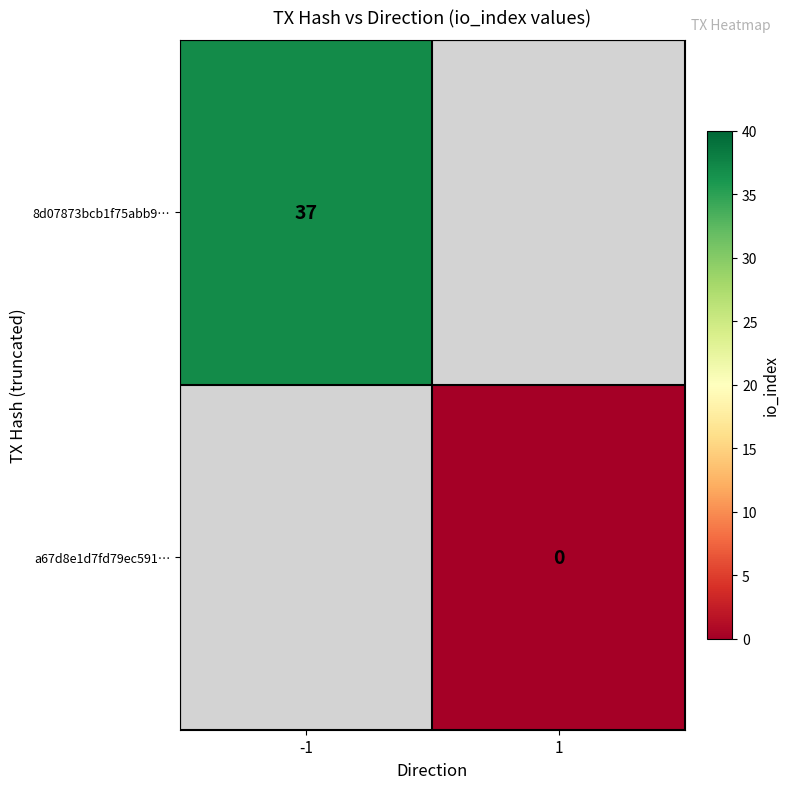

Is it true that 8d07873bcb1f75abb9… equals 37 at -1?

True